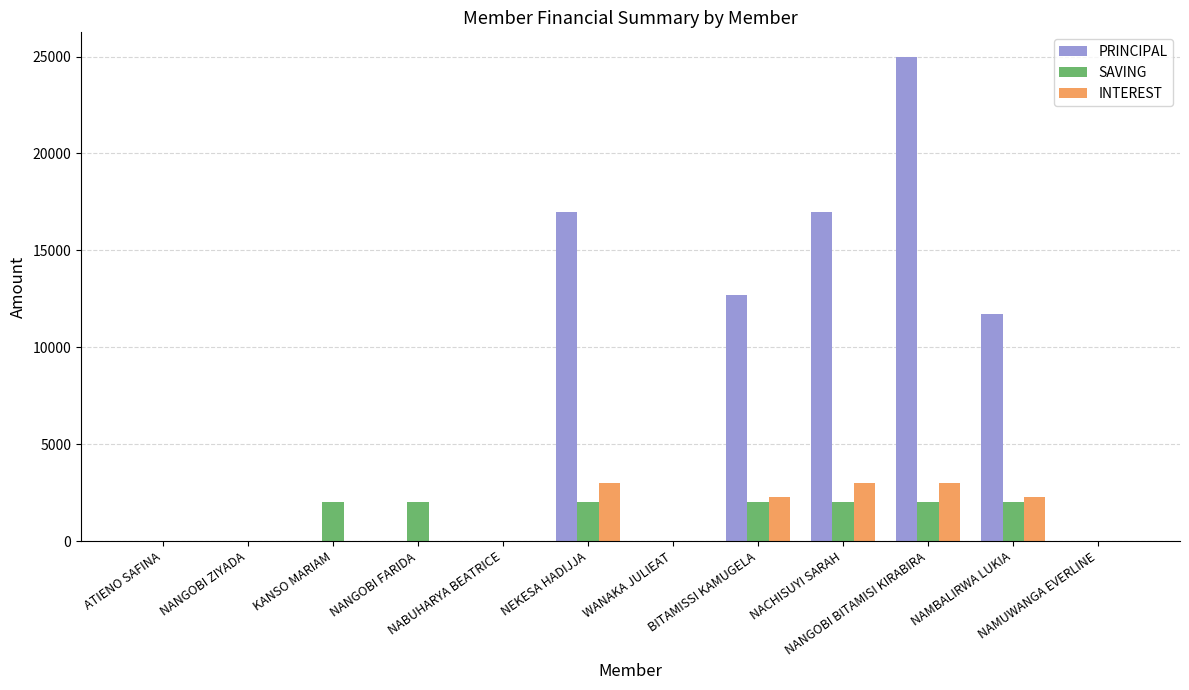

Reading left to right, transcribe all the data shown in this chart.

PRINCIPAL: ATIENO SAFINA=0	NANGOBI ZIYADA=0	KANSO MARIAM=0	NANGOBI FARIDA=0	NABUHARYA BEATRICE=0	NEKESA HADIJJA=17000	WANAKA JULIEAT=0	BITAMISSI KAMUGELA=12700	NACHISUYI SARAH=17000	NANGOBI BITAMISI KIRABIRA=25000	NAMBALIRWA LUKIA=11700	NAMUWANGA EVERLINE=0
SAVING: ATIENO SAFINA=0	NANGOBI ZIYADA=0	KANSO MARIAM=2000	NANGOBI FARIDA=2000	NABUHARYA BEATRICE=0	NEKESA HADIJJA=2000	WANAKA JULIEAT=0	BITAMISSI KAMUGELA=2000	NACHISUYI SARAH=2000	NANGOBI BITAMISI KIRABIRA=2000	NAMBALIRWA LUKIA=2000	NAMUWANGA EVERLINE=0
INTEREST: ATIENO SAFINA=0	NANGOBI ZIYADA=0	KANSO MARIAM=0	NANGOBI FARIDA=0	NABUHARYA BEATRICE=0	NEKESA HADIJJA=3000	WANAKA JULIEAT=0	BITAMISSI KAMUGELA=2300	NACHISUYI SARAH=3000	NANGOBI BITAMISI KIRABIRA=3000	NAMBALIRWA LUKIA=2300	NAMUWANGA EVERLINE=0